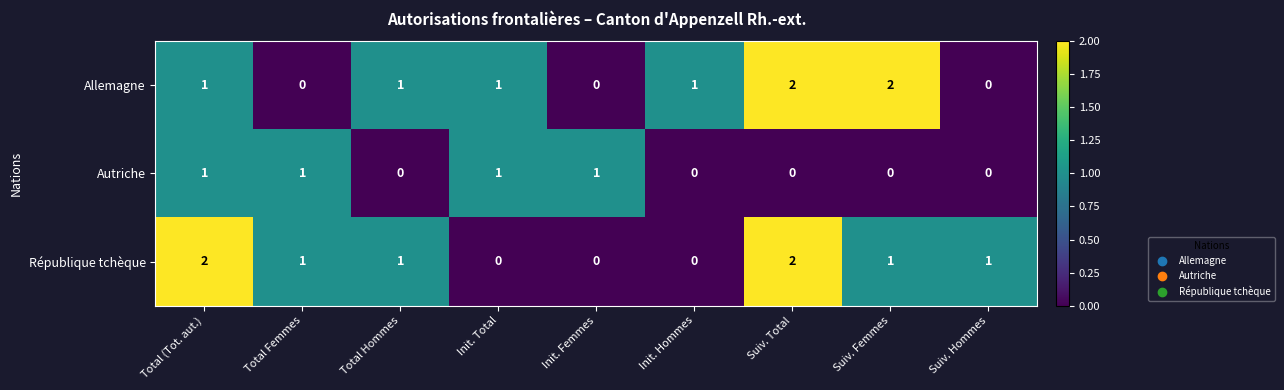

The République tchèque series shows 0 at Init. Total. True or false?

True